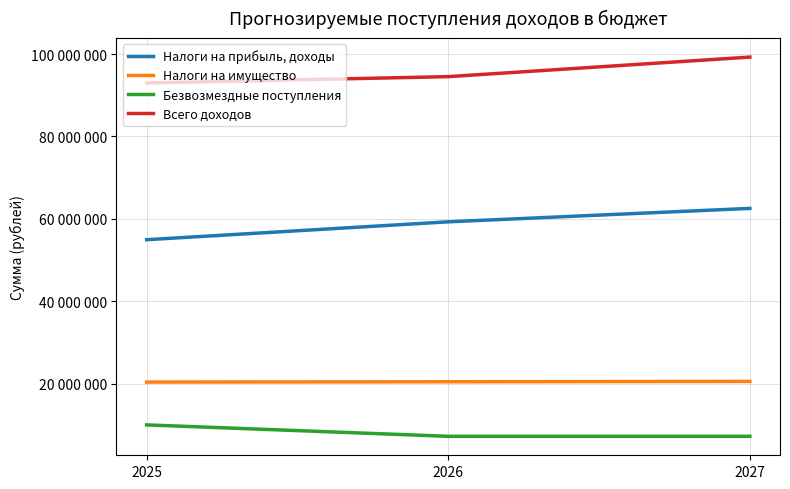

Is this an area chart (filled region under the line)?

No